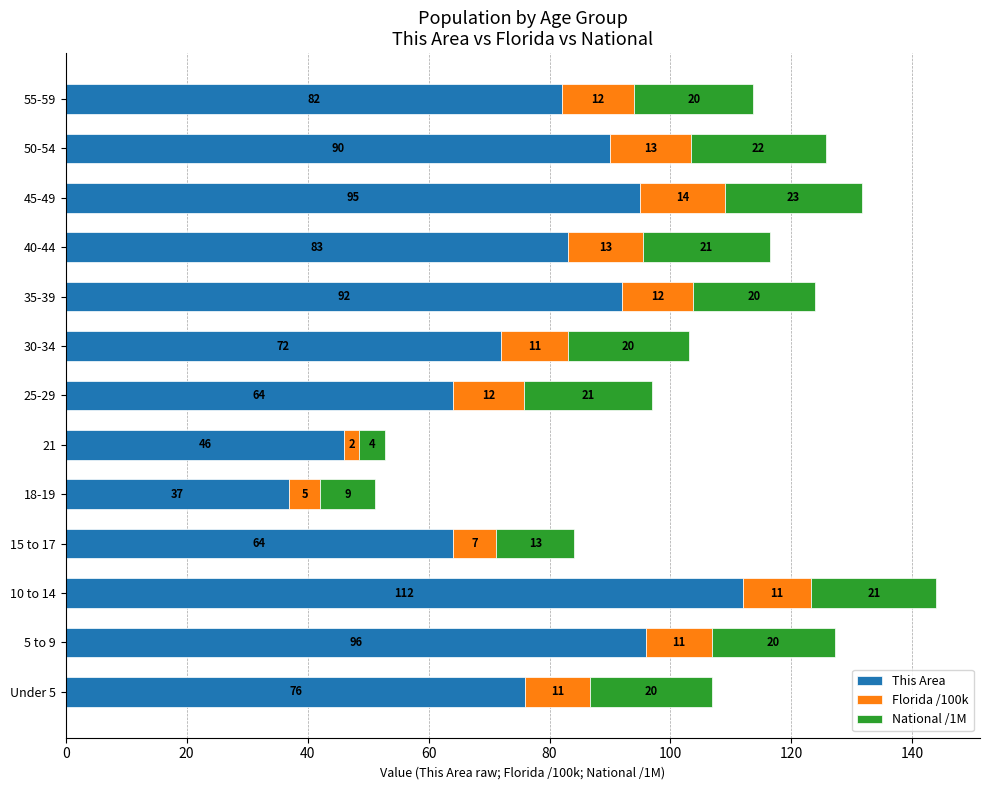

What is the sum of all This Area values?

1009.0